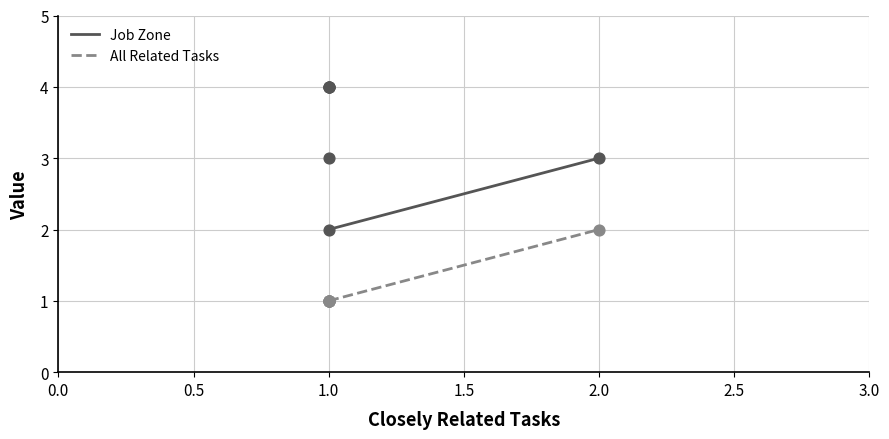

Which series contains the lowest Y value?

All Related Tasks